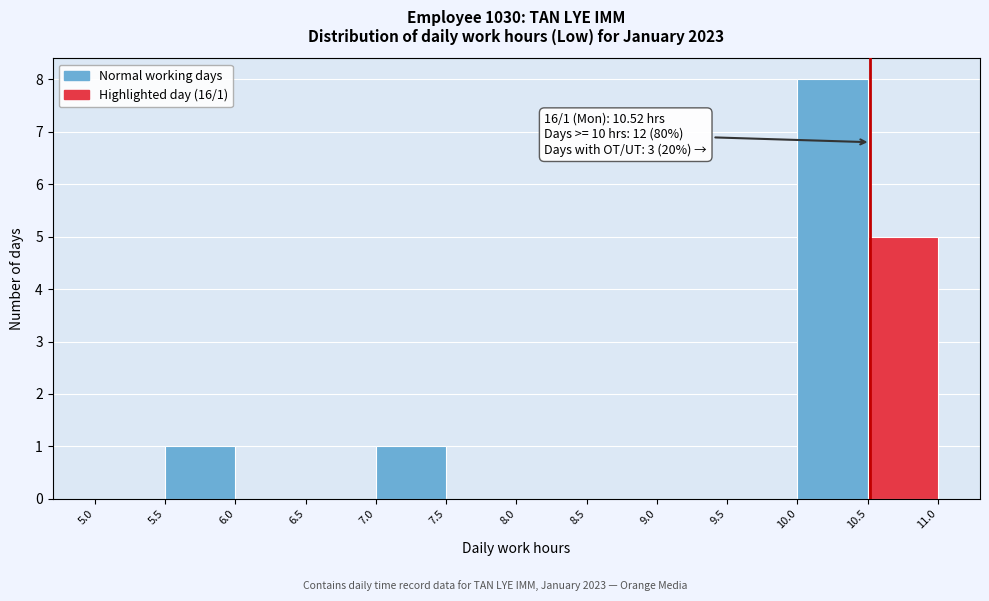

Over which range of the x-axis is the bar tallest?

10.0 to 10.5